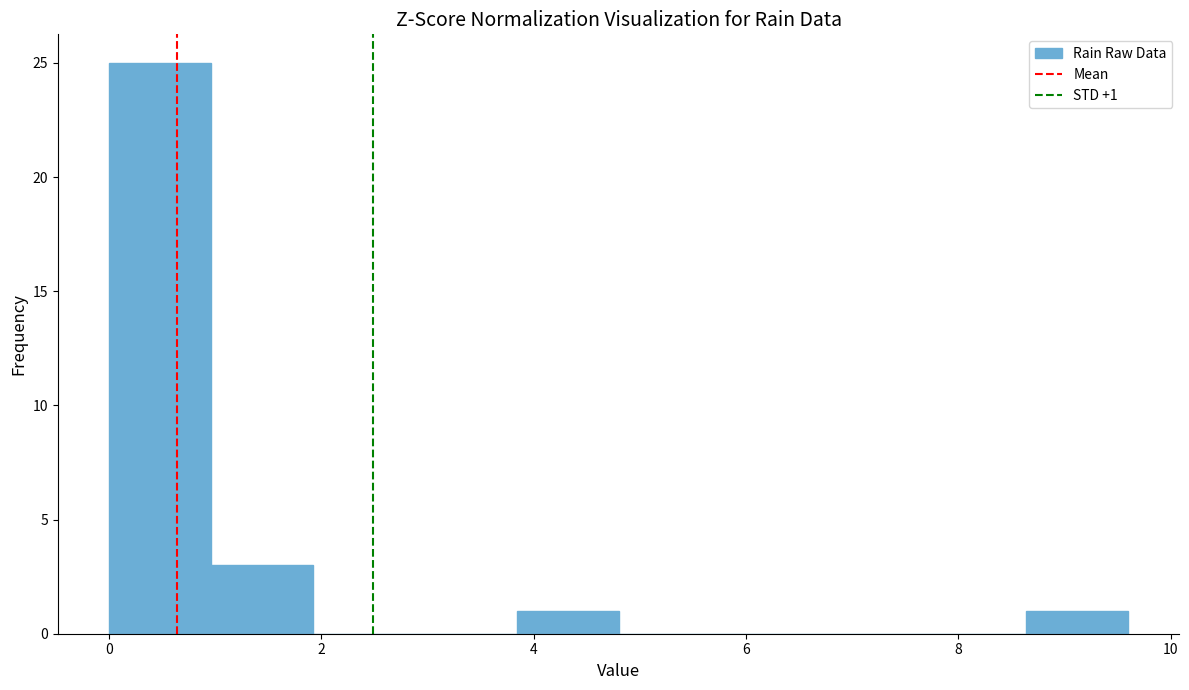

Over which range of the x-axis is the bar tallest?

0.00 to 0.96